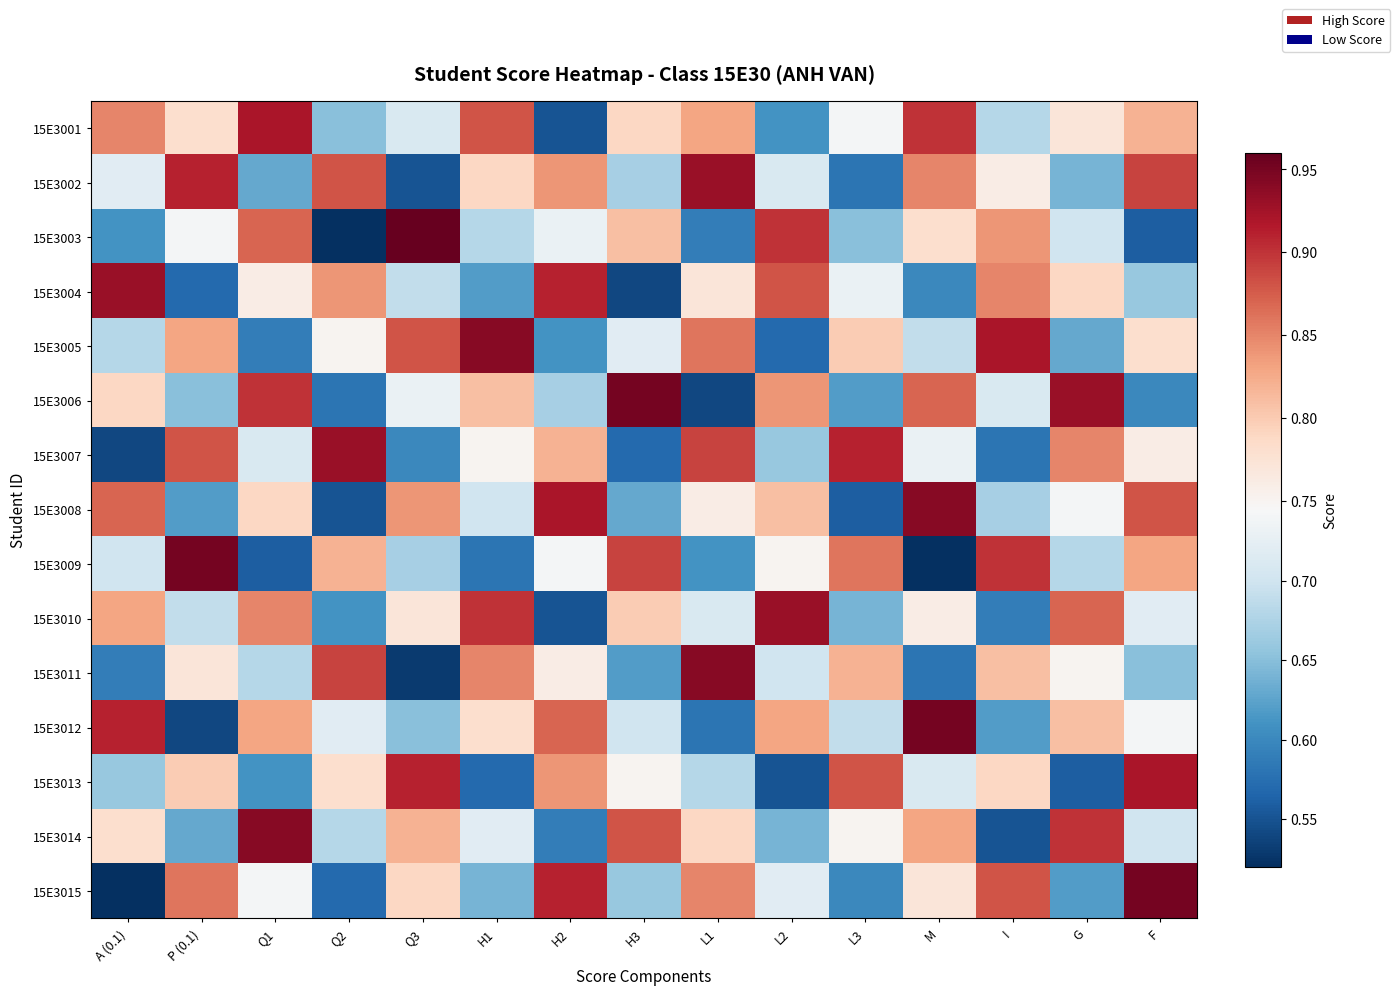

Reading left to right, what are all the values shown in this chart?

15E3001: A (0.1)=0.8	P (0.1)=0.8	Q1=0.9	Q2=0.7	Q3=0.7	H1=0.9	H2=0.6	H3=0.8	L1=0.8	L2=0.6	L3=0.7	M=0.9	I=0.7	G=0.8	F=0.8
15E3002: A (0.1)=0.7	P (0.1)=0.9	Q1=0.6	Q2=0.9	Q3=0.6	H1=0.8	H2=0.8	H3=0.7	L1=0.9	L2=0.7	L3=0.6	M=0.8	I=0.8	G=0.6	F=0.9
15E3003: A (0.1)=0.6	P (0.1)=0.7	Q1=0.9	Q2=0.5	Q3=1.0	H1=0.7	H2=0.7	H3=0.8	L1=0.6	L2=0.9	L3=0.7	M=0.8	I=0.8	G=0.7	F=0.6
15E3004: A (0.1)=0.9	P (0.1)=0.6	Q1=0.8	Q2=0.8	Q3=0.7	H1=0.6	H2=0.9	H3=0.5	L1=0.8	L2=0.9	L3=0.7	M=0.6	I=0.8	G=0.8	F=0.7
15E3005: A (0.1)=0.7	P (0.1)=0.8	Q1=0.6	Q2=0.8	Q3=0.9	H1=0.9	H2=0.6	H3=0.7	L1=0.9	L2=0.6	L3=0.8	M=0.7	I=0.9	G=0.6	F=0.8
15E3006: A (0.1)=0.8	P (0.1)=0.7	Q1=0.9	Q2=0.6	Q3=0.7	H1=0.8	H2=0.7	H3=0.9	L1=0.5	L2=0.8	L3=0.6	M=0.9	I=0.7	G=0.9	F=0.6
15E3007: A (0.1)=0.5	P (0.1)=0.9	Q1=0.7	Q2=0.9	Q3=0.6	H1=0.8	H2=0.8	H3=0.6	L1=0.9	L2=0.7	L3=0.9	M=0.7	I=0.6	G=0.8	F=0.8
15E3008: A (0.1)=0.9	P (0.1)=0.6	Q1=0.8	Q2=0.6	Q3=0.8	H1=0.7	H2=0.9	H3=0.6	L1=0.8	L2=0.8	L3=0.6	M=0.9	I=0.7	G=0.7	F=0.9
15E3009: A (0.1)=0.7	P (0.1)=0.9	Q1=0.6	Q2=0.8	Q3=0.7	H1=0.6	H2=0.7	H3=0.9	L1=0.6	L2=0.8	L3=0.9	M=0.5	I=0.9	G=0.7	F=0.8
15E3010: A (0.1)=0.8	P (0.1)=0.7	Q1=0.8	Q2=0.6	Q3=0.8	H1=0.9	H2=0.6	H3=0.8	L1=0.7	L2=0.9	L3=0.6	M=0.8	I=0.6	G=0.9	F=0.7
15E3011: A (0.1)=0.6	P (0.1)=0.8	Q1=0.7	Q2=0.9	Q3=0.5	H1=0.8	H2=0.8	H3=0.6	L1=0.9	L2=0.7	L3=0.8	M=0.6	I=0.8	G=0.8	F=0.7
15E3012: A (0.1)=0.9	P (0.1)=0.5	Q1=0.8	Q2=0.7	Q3=0.7	H1=0.8	H2=0.9	H3=0.7	L1=0.6	L2=0.8	L3=0.7	M=0.9	I=0.6	G=0.8	F=0.7
15E3013: A (0.1)=0.7	P (0.1)=0.8	Q1=0.6	Q2=0.8	Q3=0.9	H1=0.6	H2=0.8	H3=0.8	L1=0.7	L2=0.6	L3=0.9	M=0.7	I=0.8	G=0.6	F=0.9
15E3014: A (0.1)=0.8	P (0.1)=0.6	Q1=0.9	Q2=0.7	Q3=0.8	H1=0.7	H2=0.6	H3=0.9	L1=0.8	L2=0.6	L3=0.8	M=0.8	I=0.6	G=0.9	F=0.7
15E3015: A (0.1)=0.5	P (0.1)=0.9	Q1=0.7	Q2=0.6	Q3=0.8	H1=0.6	H2=0.9	H3=0.7	L1=0.8	L2=0.7	L3=0.6	M=0.8	I=0.9	G=0.6	F=0.9